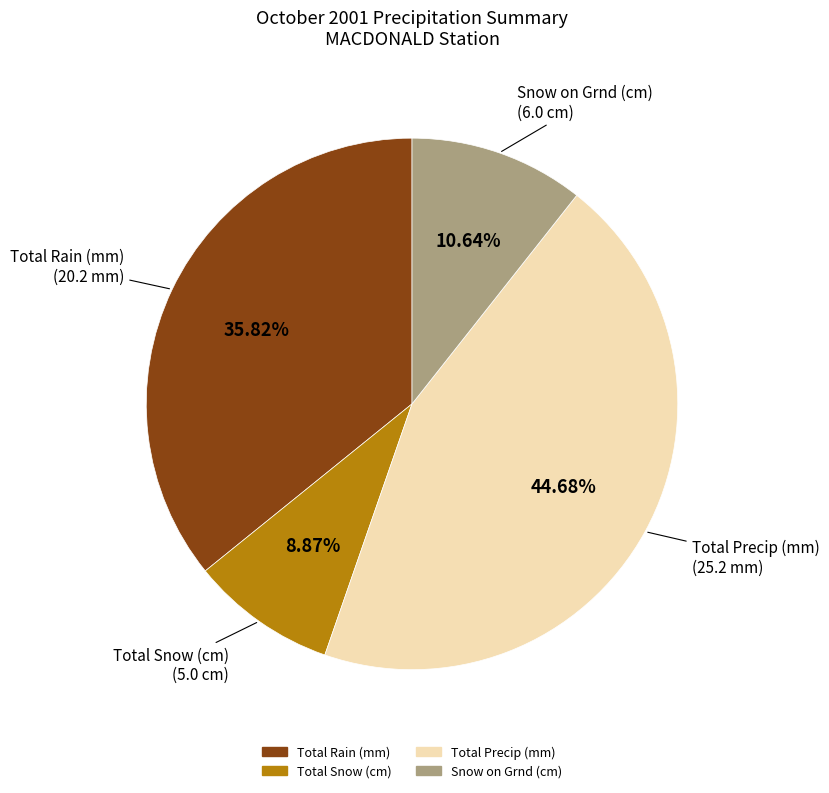

What is the ratio of the value at Total Rain (mm) to the value at Total Snow (cm)?

4.0